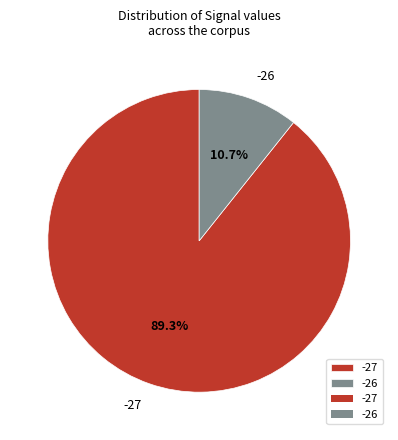

Rank the categories by value from highest to lowest.

-27, -26